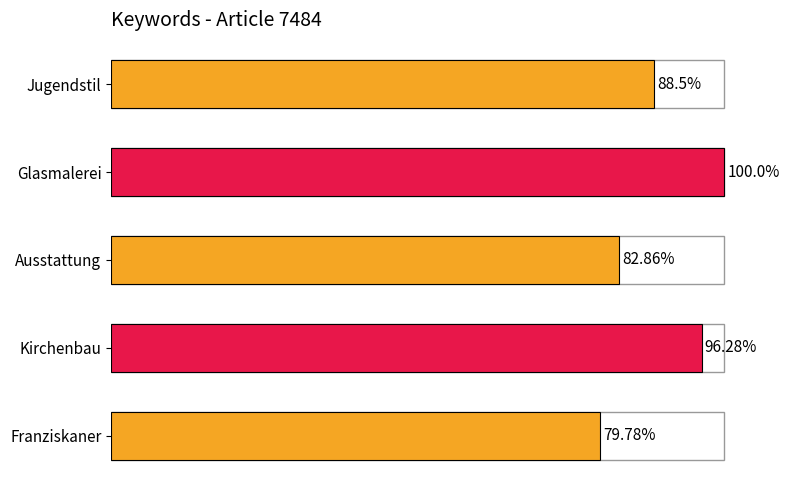

Which has a higher value, Ausstattung or Jugendstil?

Jugendstil